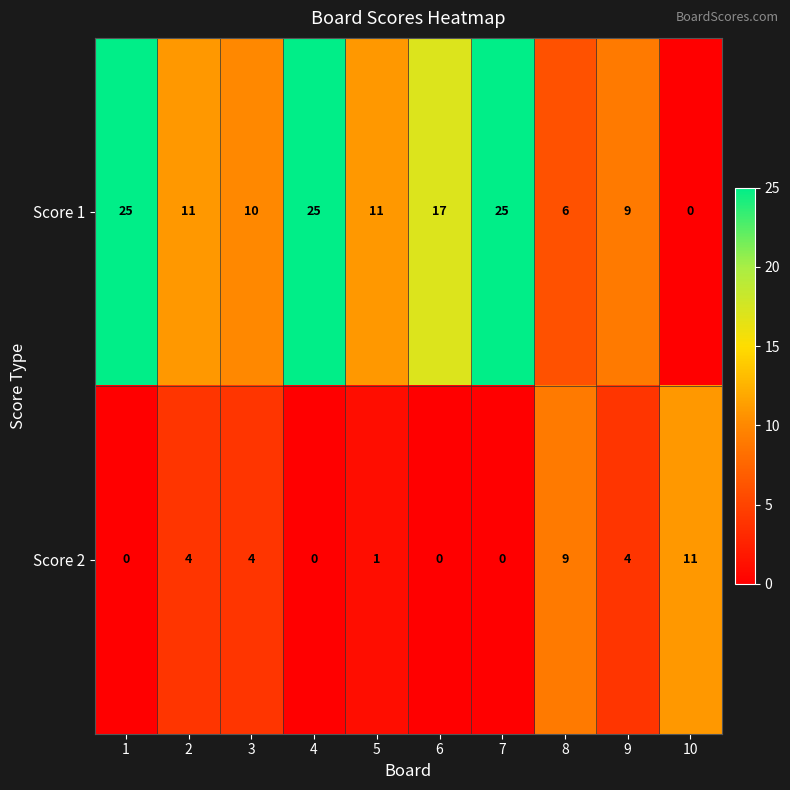

Rank the series by their average value, from highest to lowest.

Score 1, Score 2